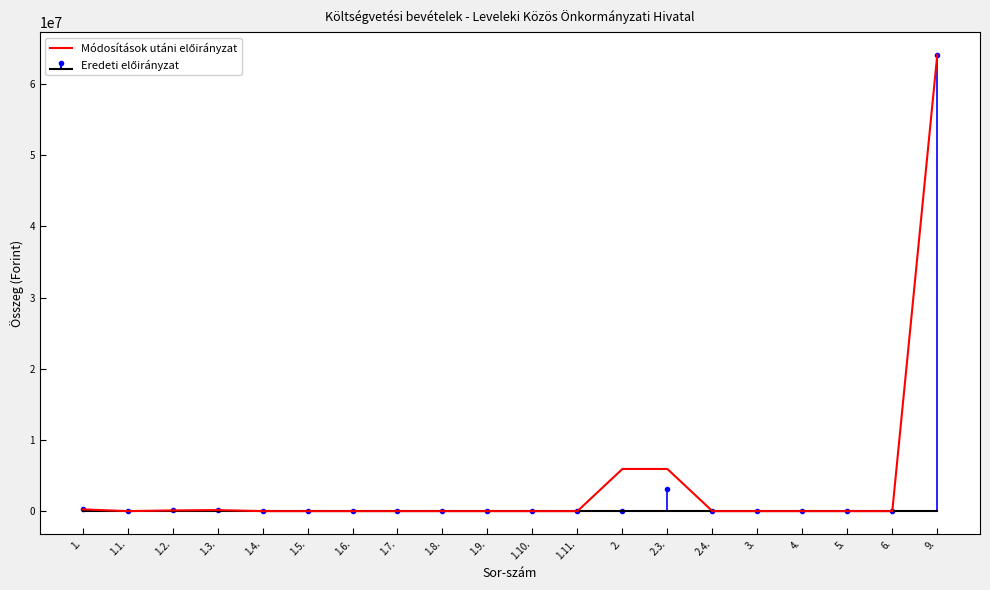

Which label corresponds to the smallest value in the chart?

1.1.